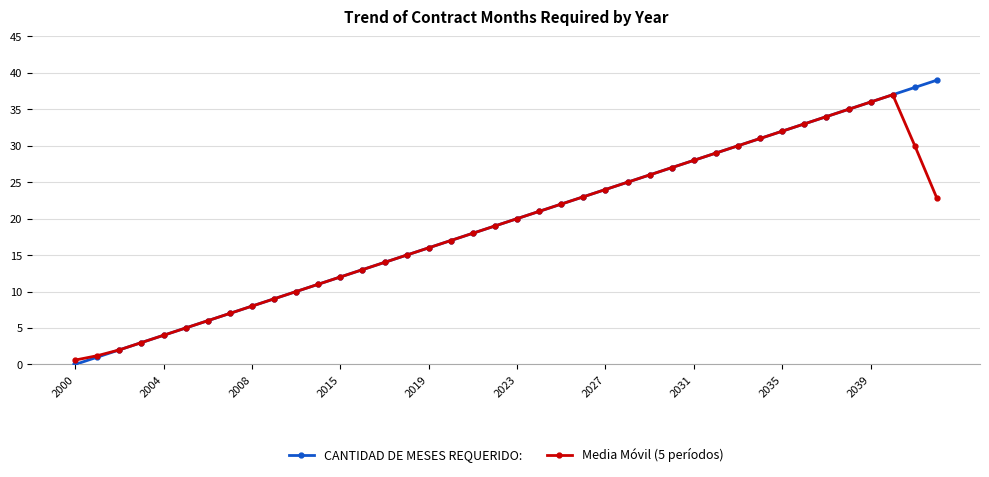

Which series has the largest range (max minus min)?

CANTIDAD DE MESES REQUERIDO: